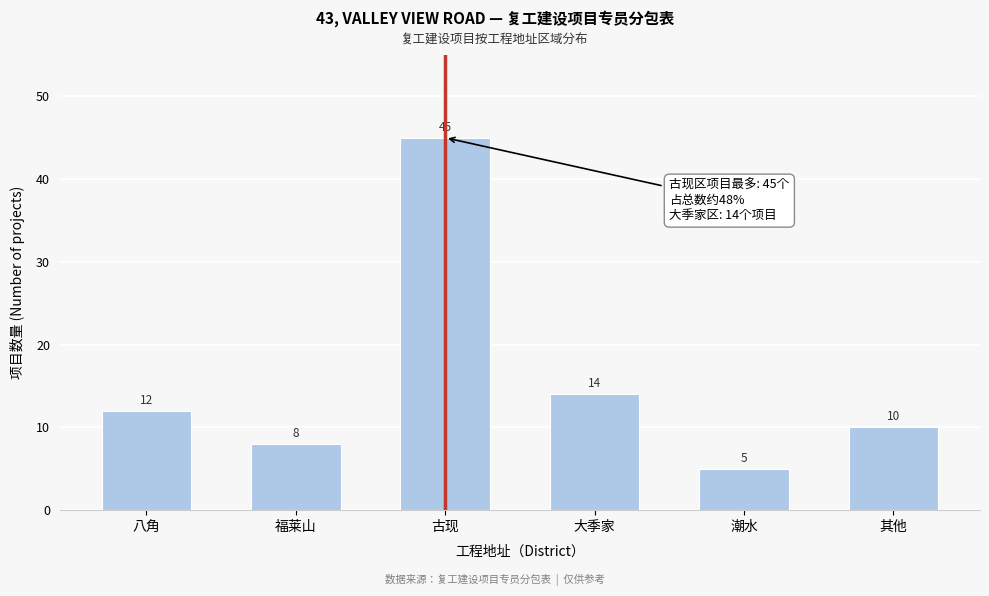

Reading left to right, list all the values displayed in this chart.

12	8	45	14	5	10